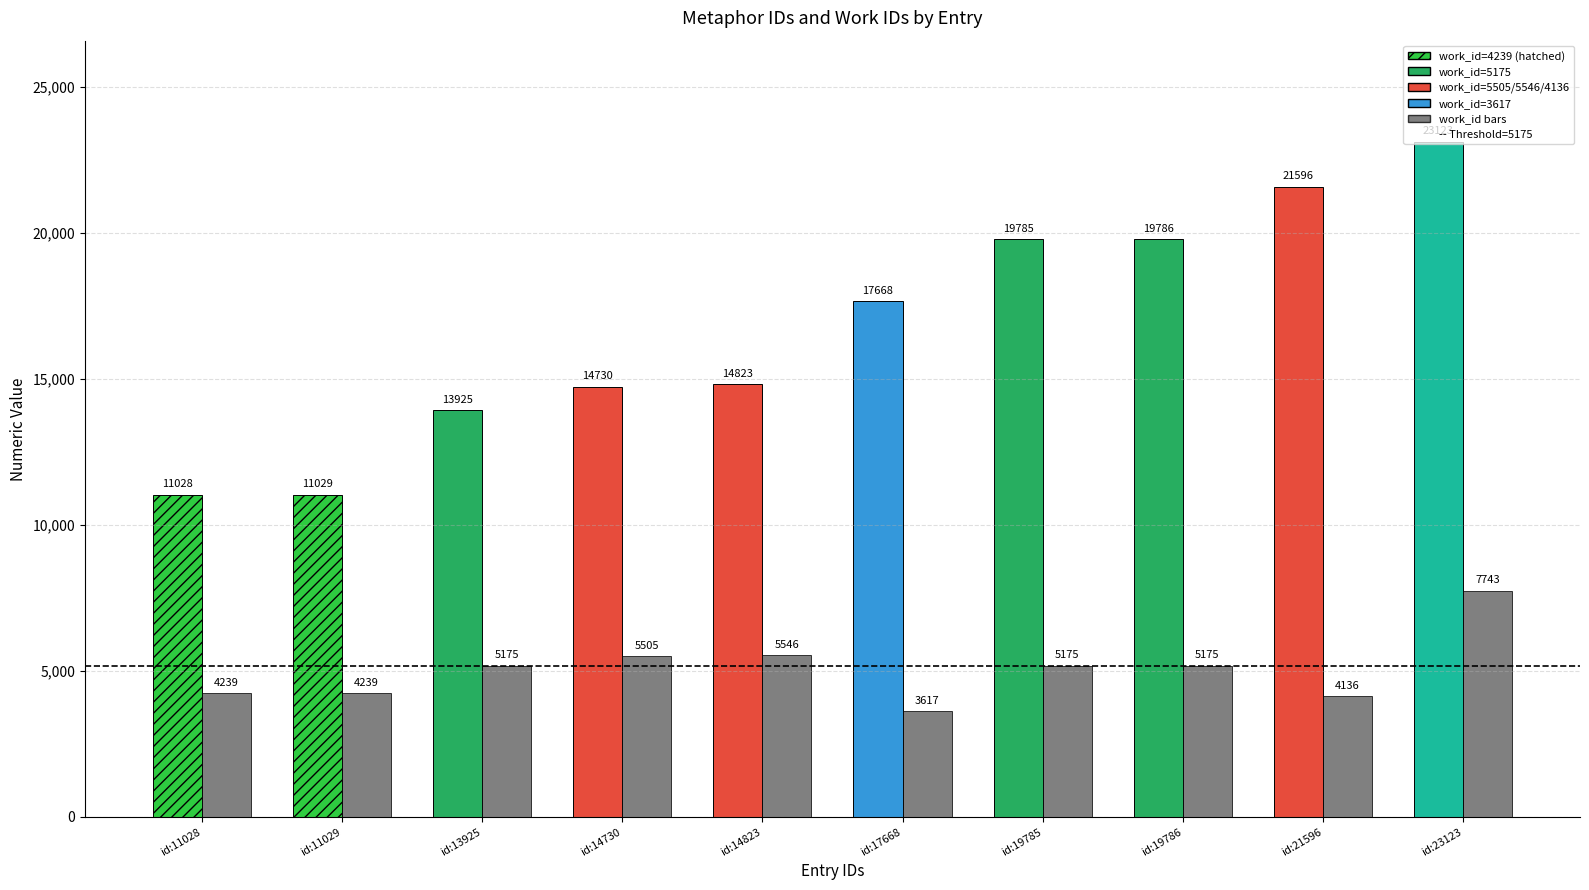

What is the minimum value shown in the chart?

3617